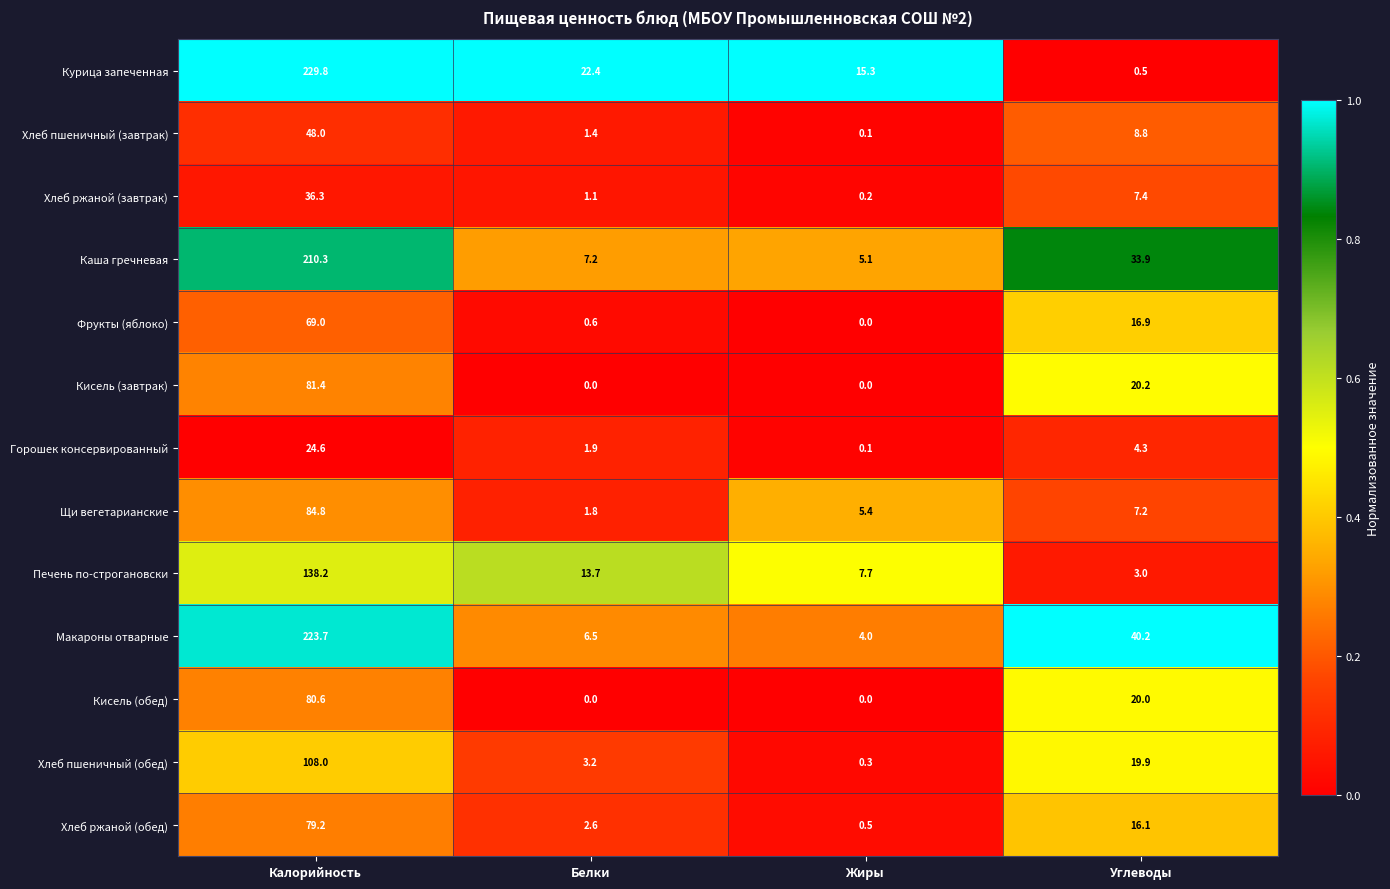

Where does the Хлеб пшеничный (обед) series first go above 19?

Калорийность